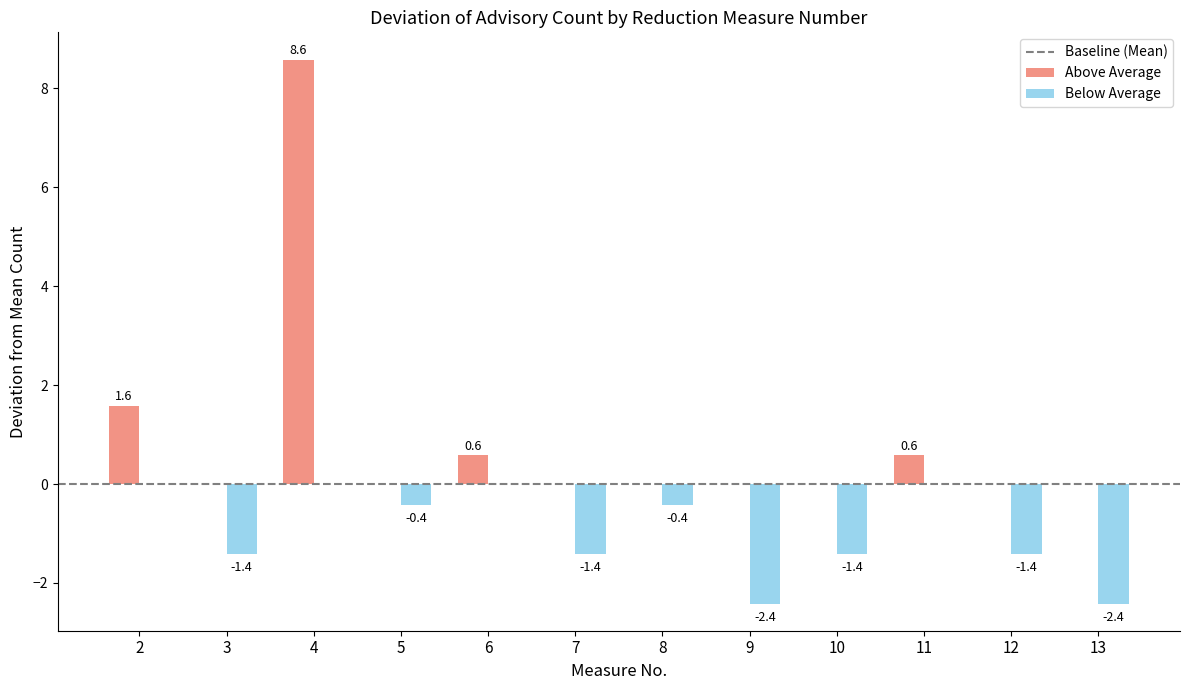

What is the greatest value displayed?

8.6